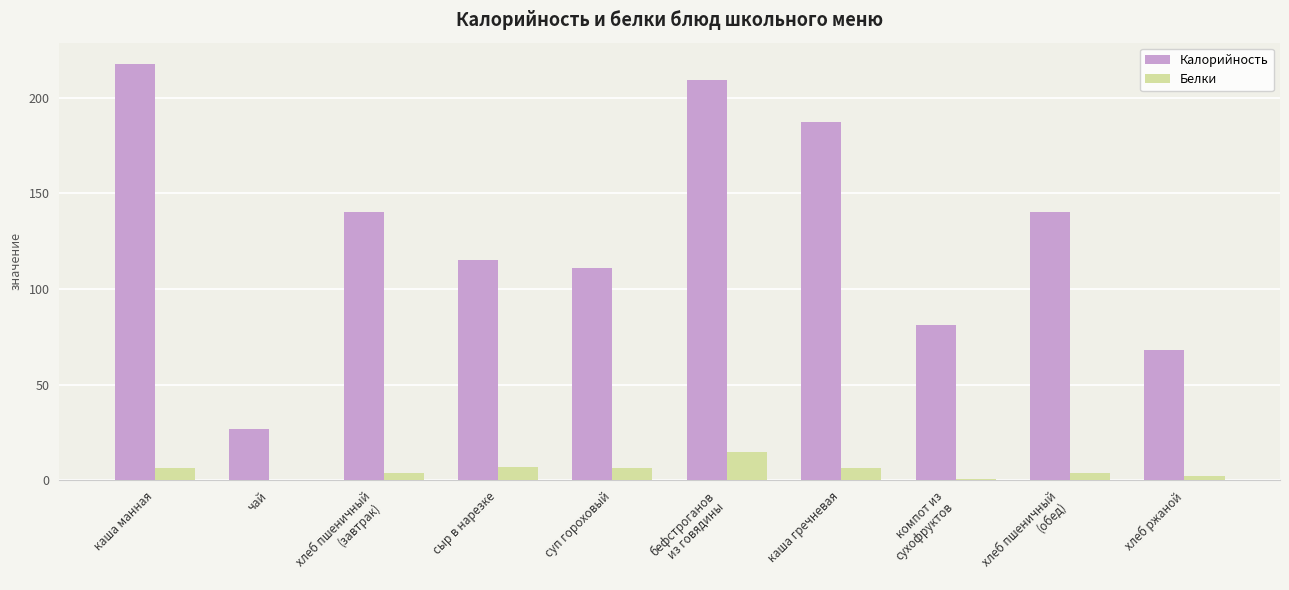

At which label does Калорийность reach its peak?

каша манная